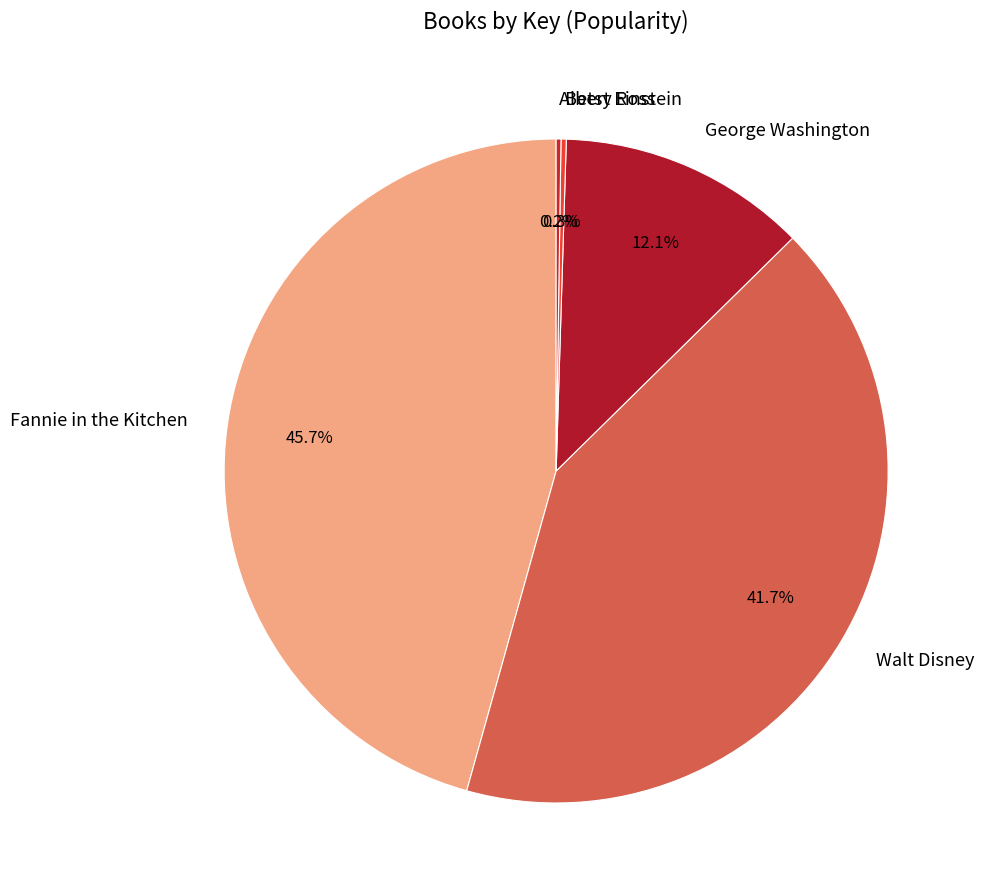

What is the ratio of the value at Walt Disney to the value at Fannie in the Kitchen?

0.9